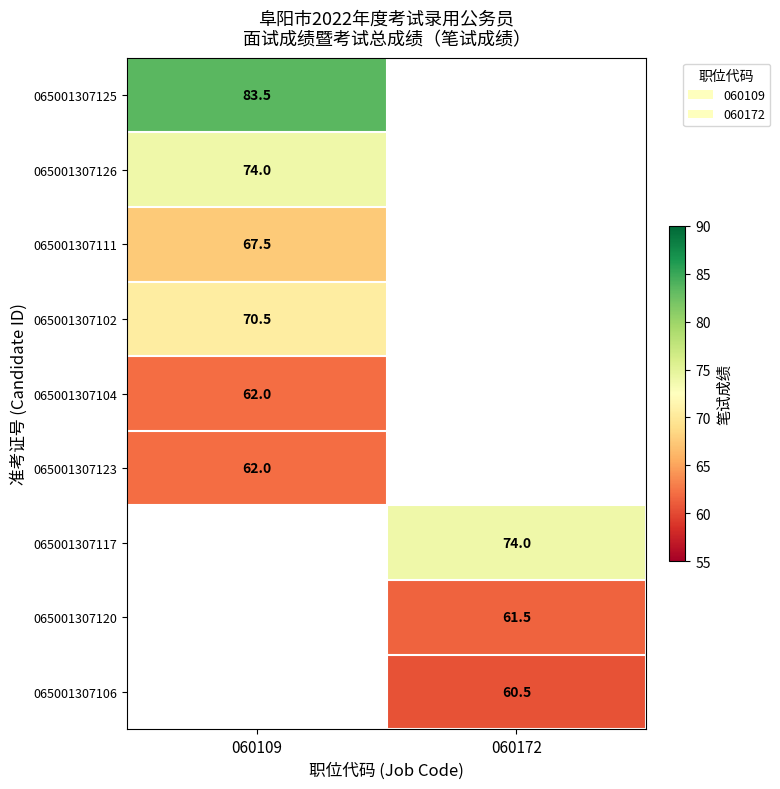

At which category does the chart reach its minimum across all series?

060172